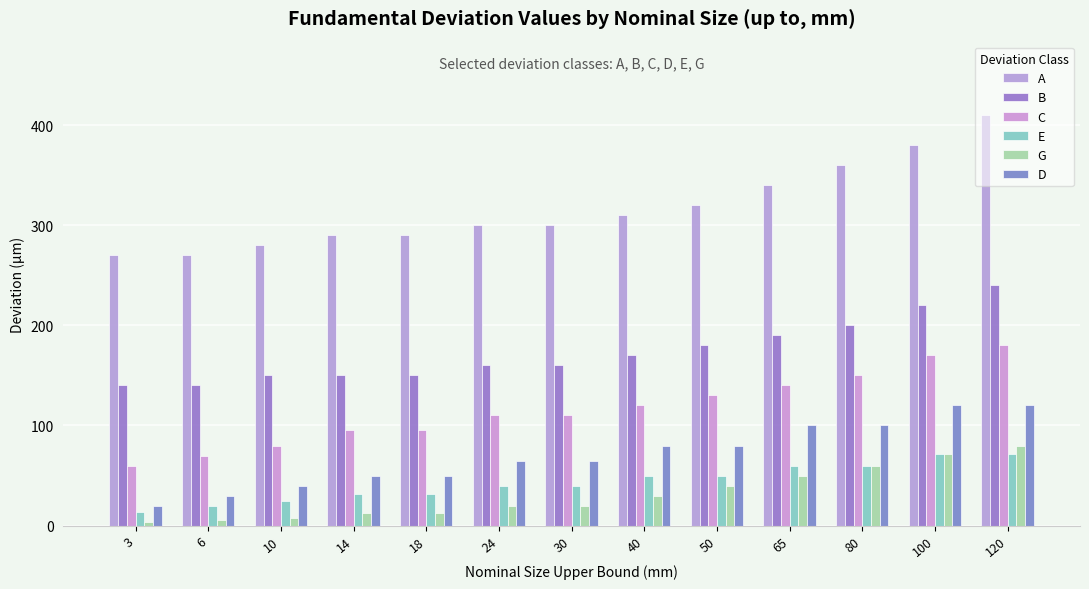

At which category is the sum across all series the highest?

120